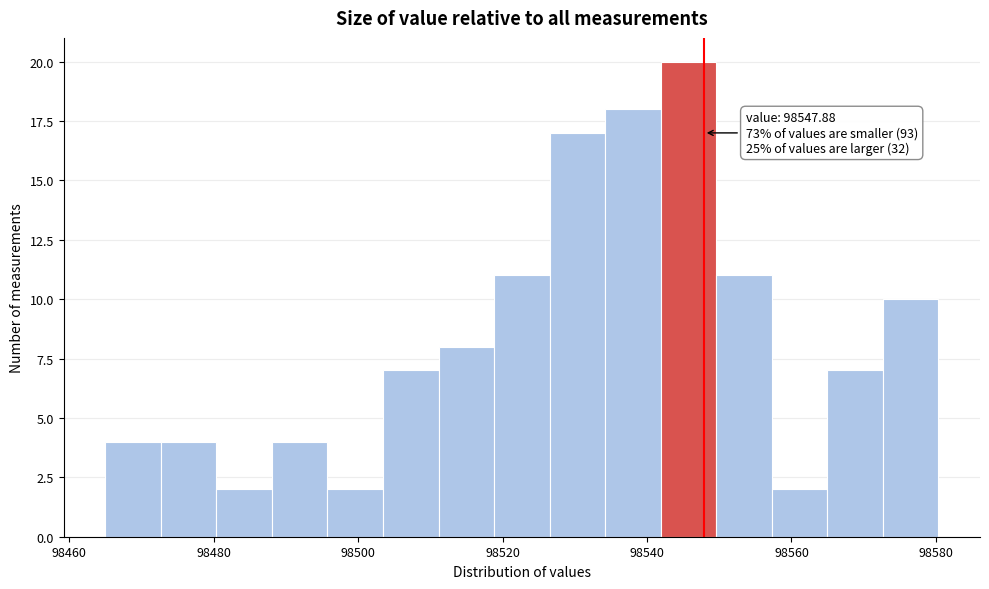

Around what value on the x-axis is the tallest bar? Give the approximate position of its centre, as read against the axis.

98546